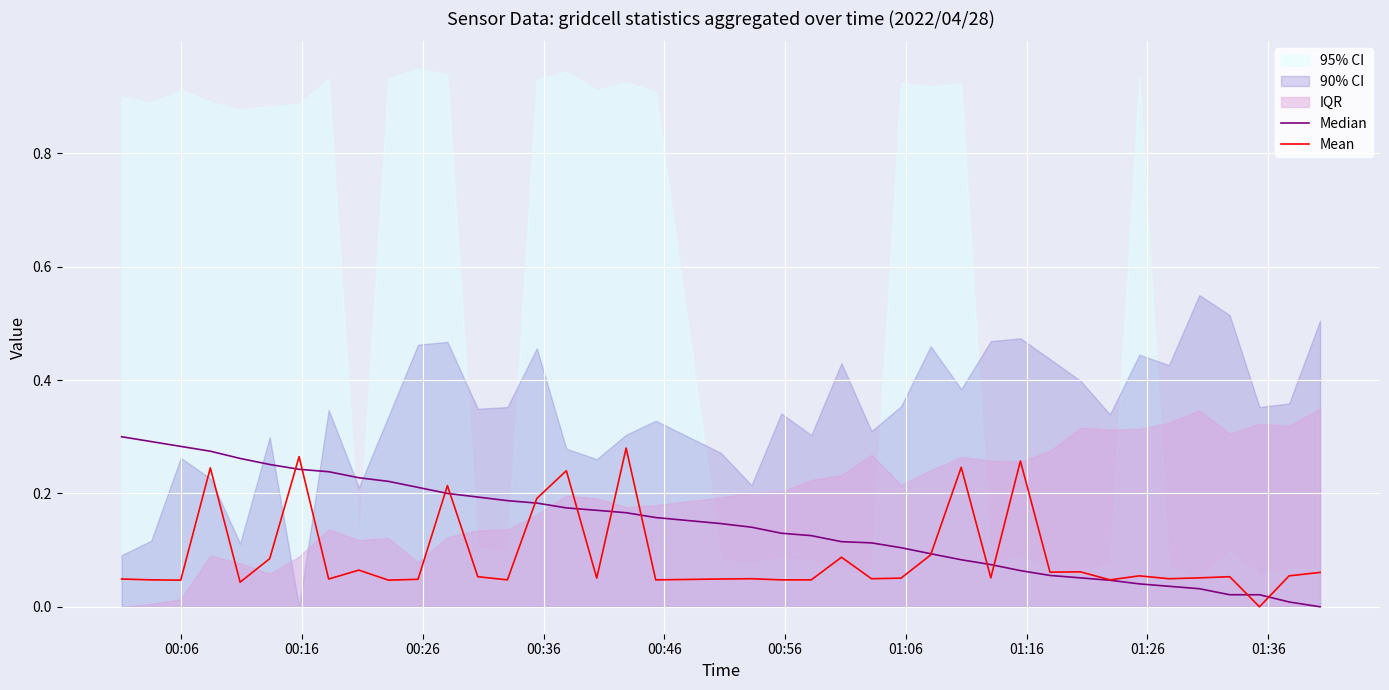

Reading left to right, what are all the values shown in this chart?

Median: 0.3	0.3	0.3	0.3	0.3	0.3	0.2	0.2	0.2	0.2	0.2	0.2	0.2	0.2	0.2	0.2	0.2	0.2	0.2	0.1	0.1	0.1	0.1	0.1	0.1	0.1	0.1	0.1	0.1	0.1	0.1	0.1	0.0	0.0	0.0	0.0	0.0	0.0	0.0	0.0
Mean: 0.0	0.0	0.0	0.2	0.0	0.1	0.3	0.0	0.1	0.0	0.0	0.2	0.1	0.0	0.2	0.2	0.1	0.3	0.0	0.0	0.0	0.0	0.0	0.1	0.0	0.1	0.1	0.2	0.1	0.3	0.1	0.1	0.0	0.1	0.0	0.1	0.1	0.0	0.1	0.1